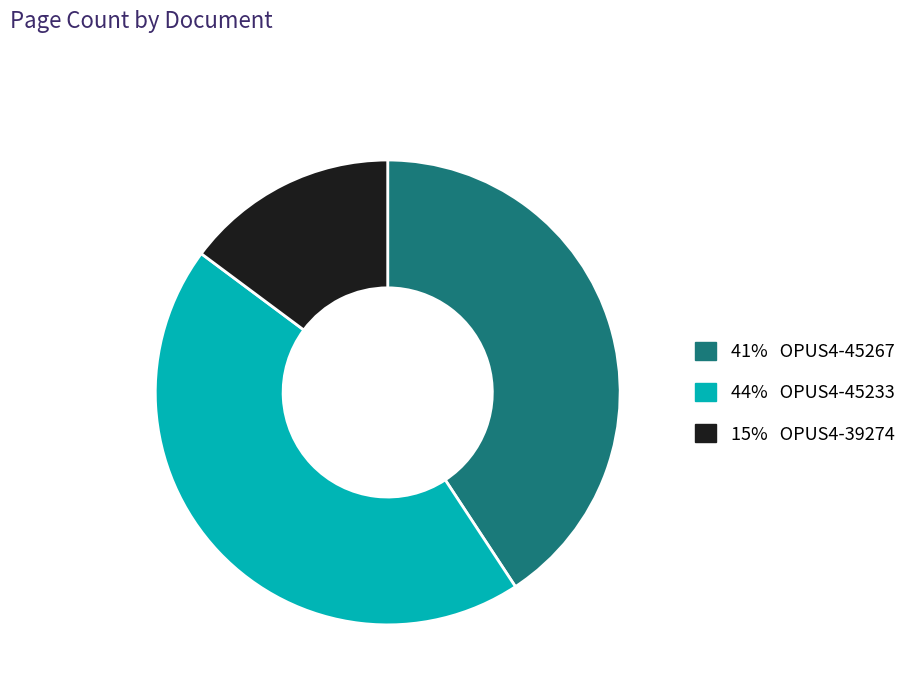

Is there any slice that represents more than half of the pie?

No